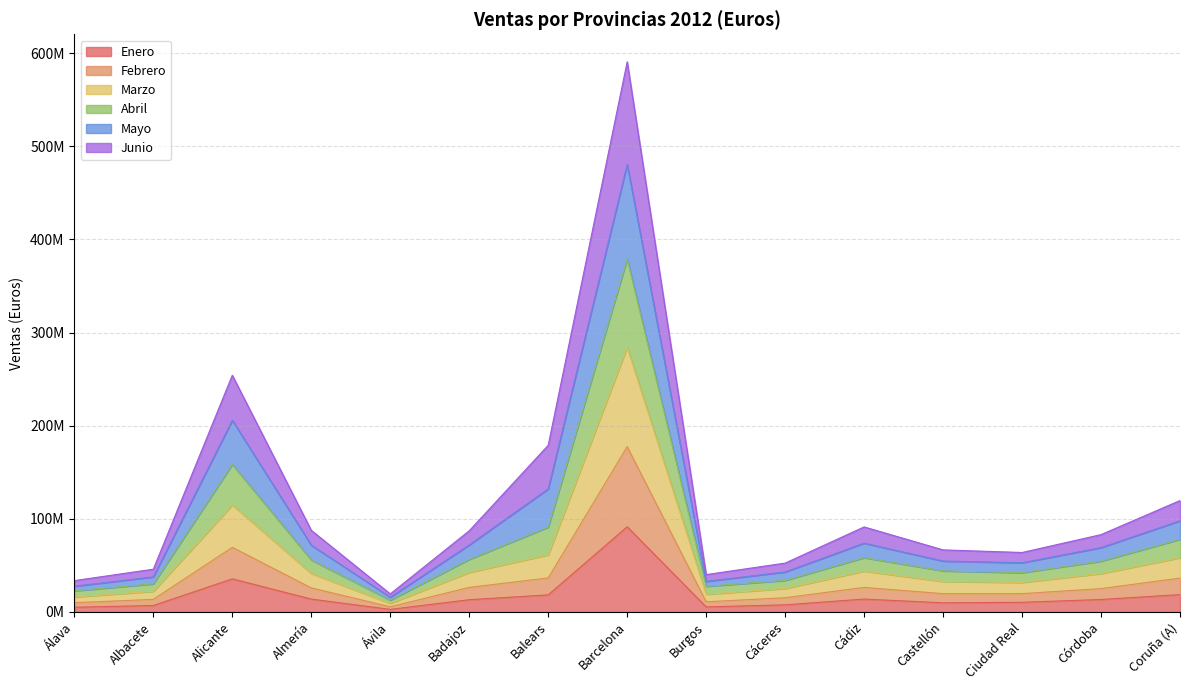

What is the difference between the maximum and minimum values in the Enero series?

88688026